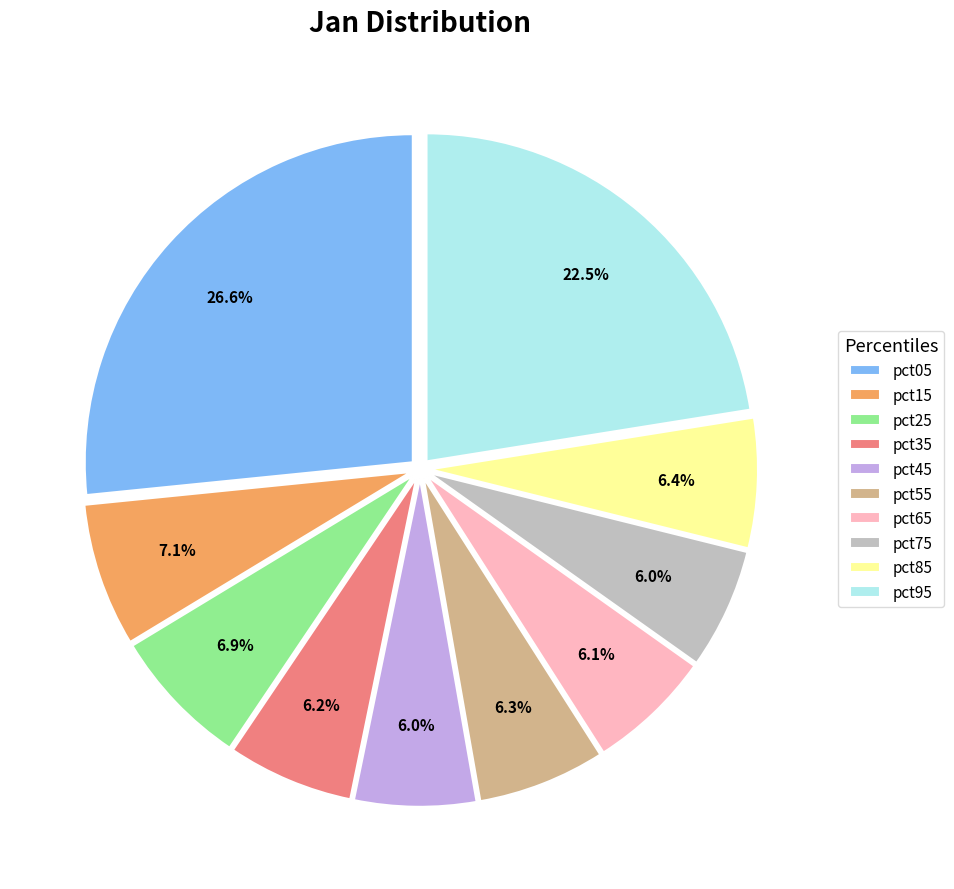

Is pct85 the majority of the pie?

No